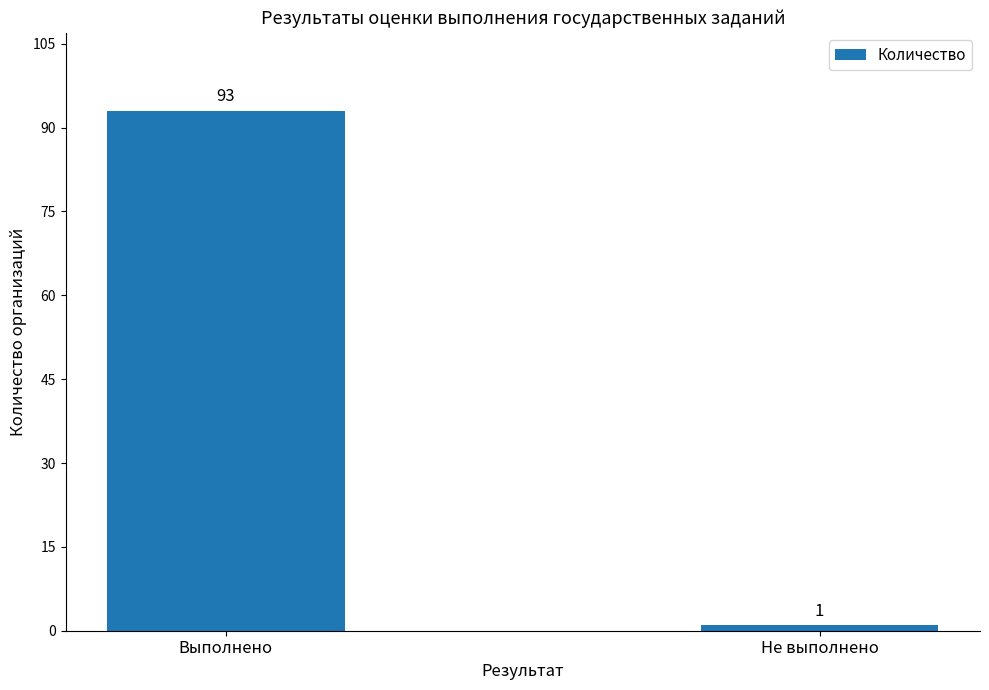

What is the change in value from Выполнено to Не выполнено?

-92